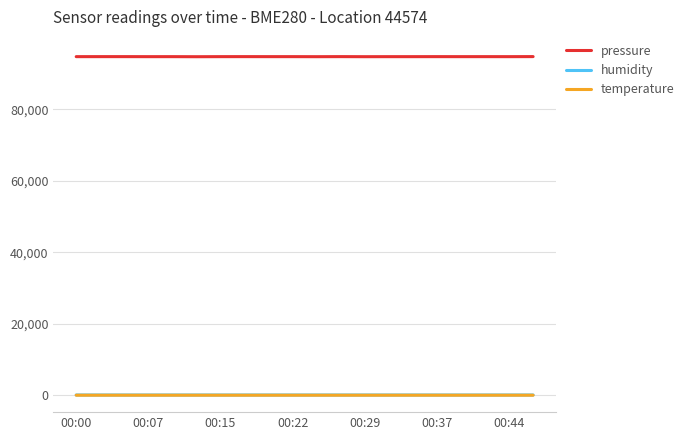

Which series has the largest total across all categories?

pressure